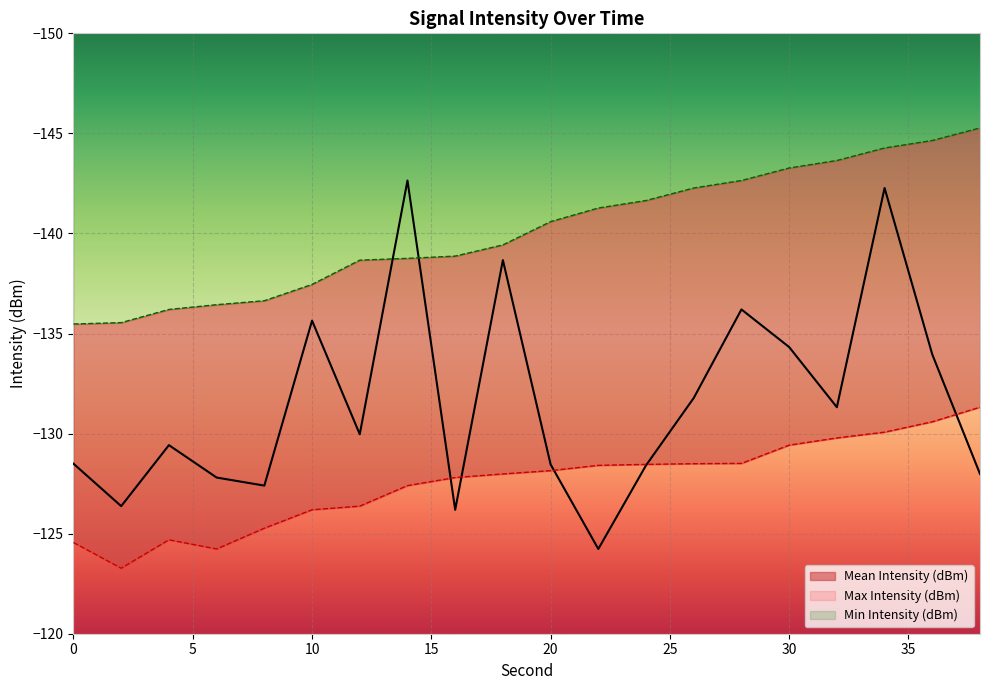

What are all the series names shown in the legend?

Mean Intensity (dBm), Max Intensity (dBm), Min Intensity (dBm)